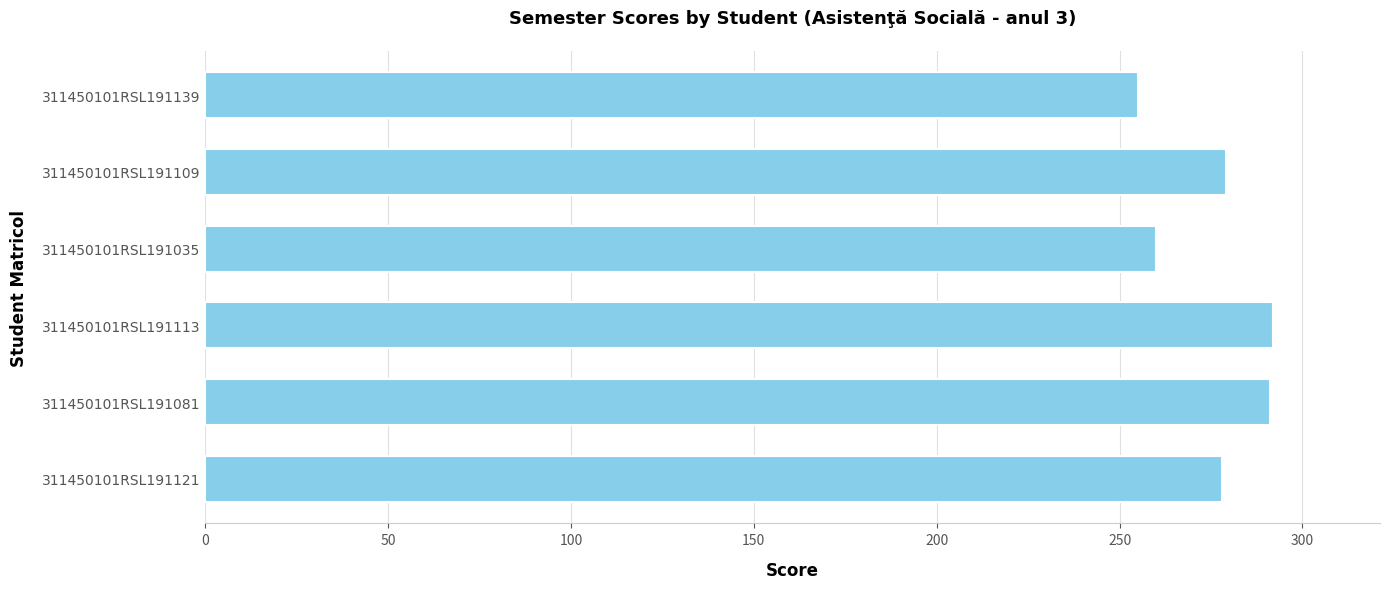

What is the ratio of the value at 311450101RSL191035 to the value at 311450101RSL191109?

0.9